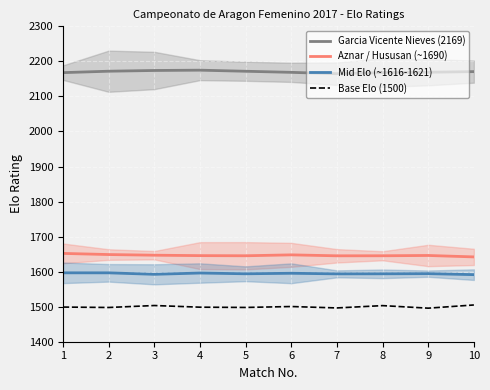

Rank the categories by Mid Elo (~1616-1621) value from highest to lowest.

1, 2, 4, 6, 9, 5, 8, 7, 3, 10